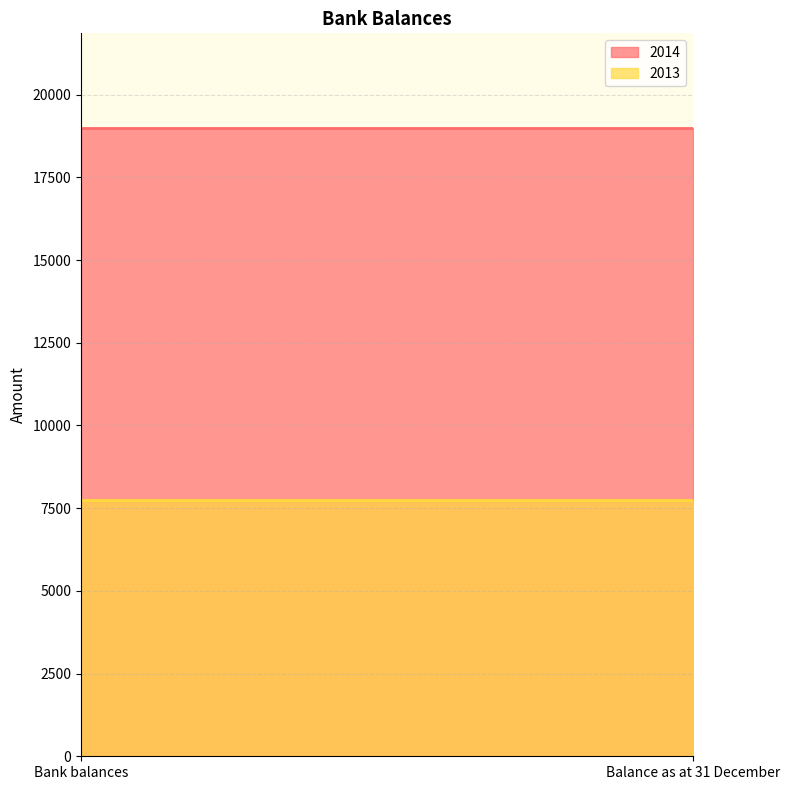

Does the chart have visible grid lines?

Yes